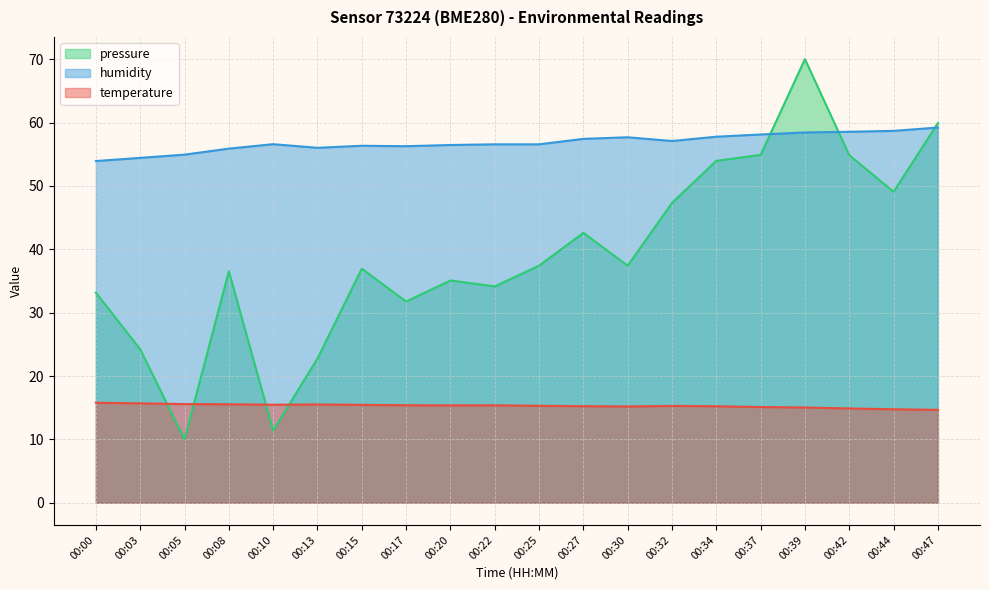

What is the maximum value for pressure_norm?

70.0